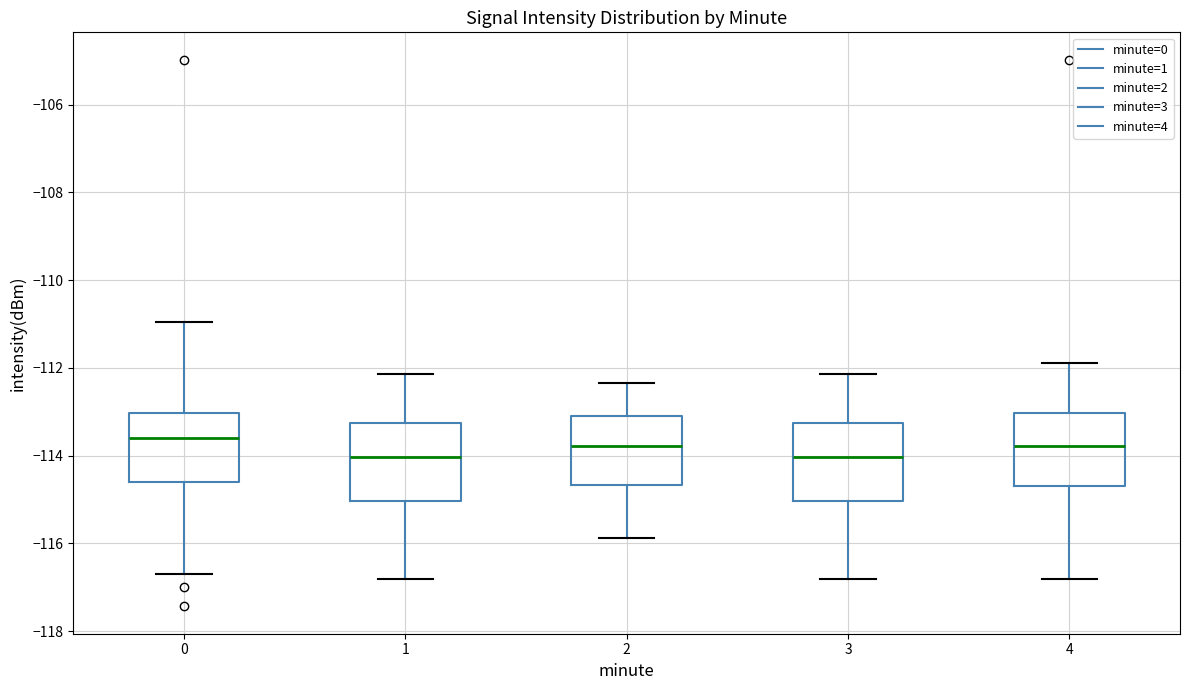

Where does the median line of the box at x = 3 sit on the y-axis? The values are not printed on the chart, so give them approximately, as read against the axis.

-114.0